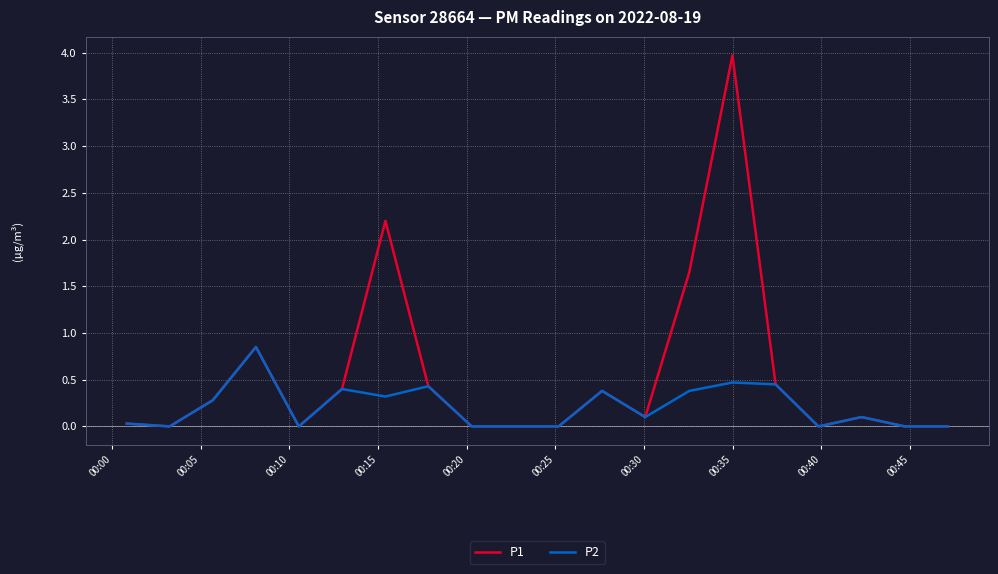

What is the maximum value for P1?

4.0